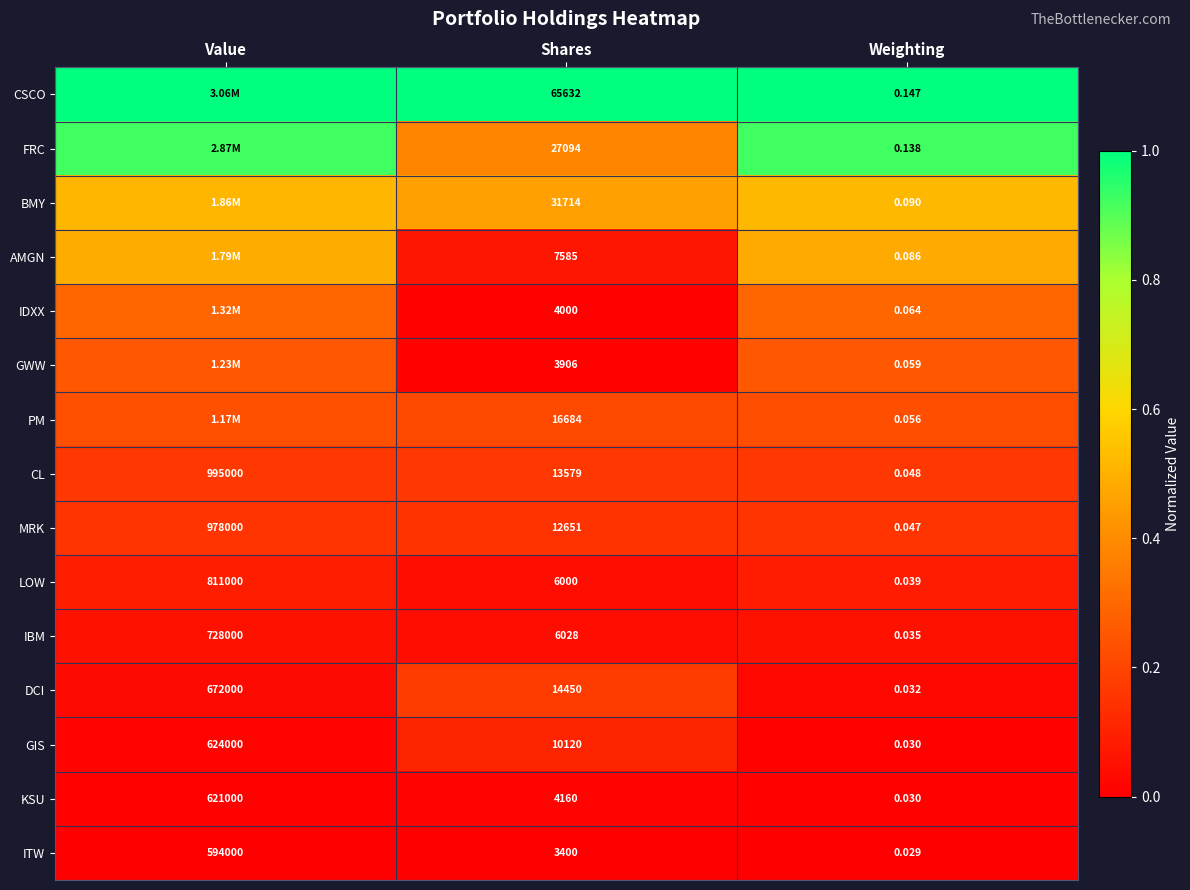

At which label is GIS closest to 312000?

Shares